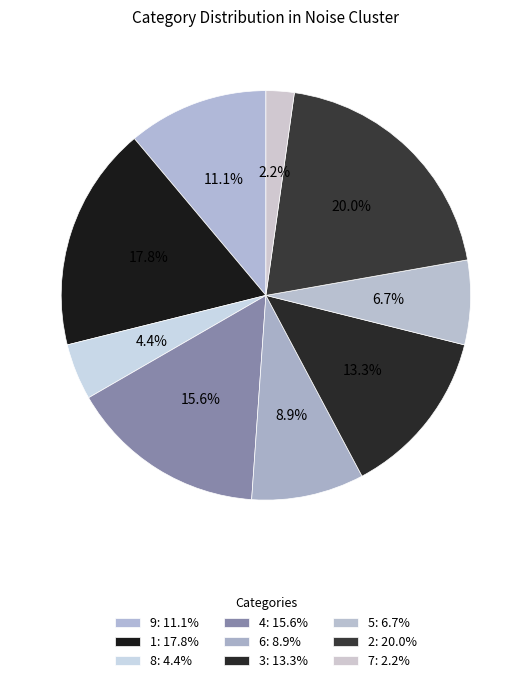

How many slices are in this pie chart?

9